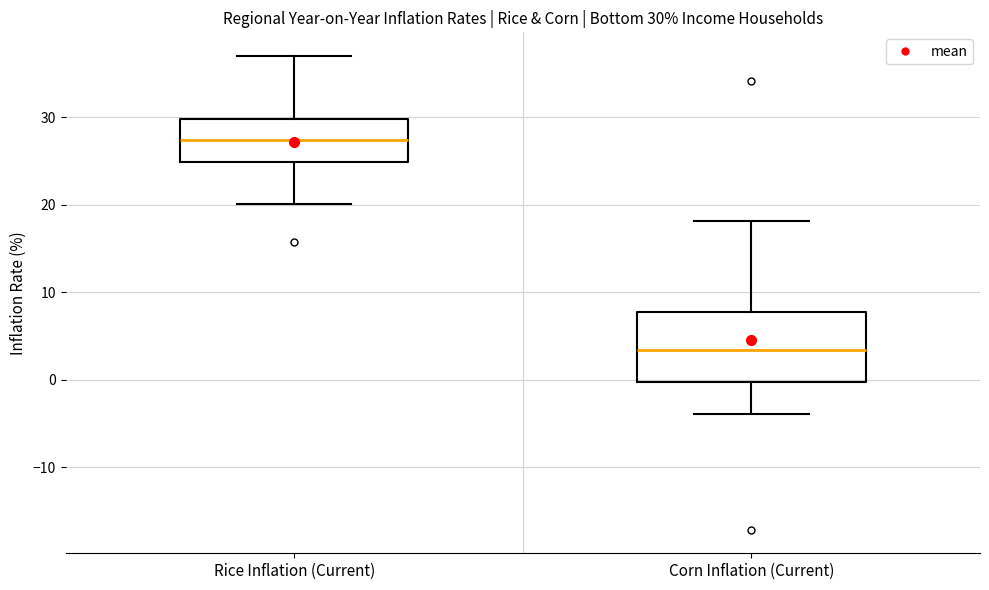

Which box has the highest median line?

Rice Inflation (Current)